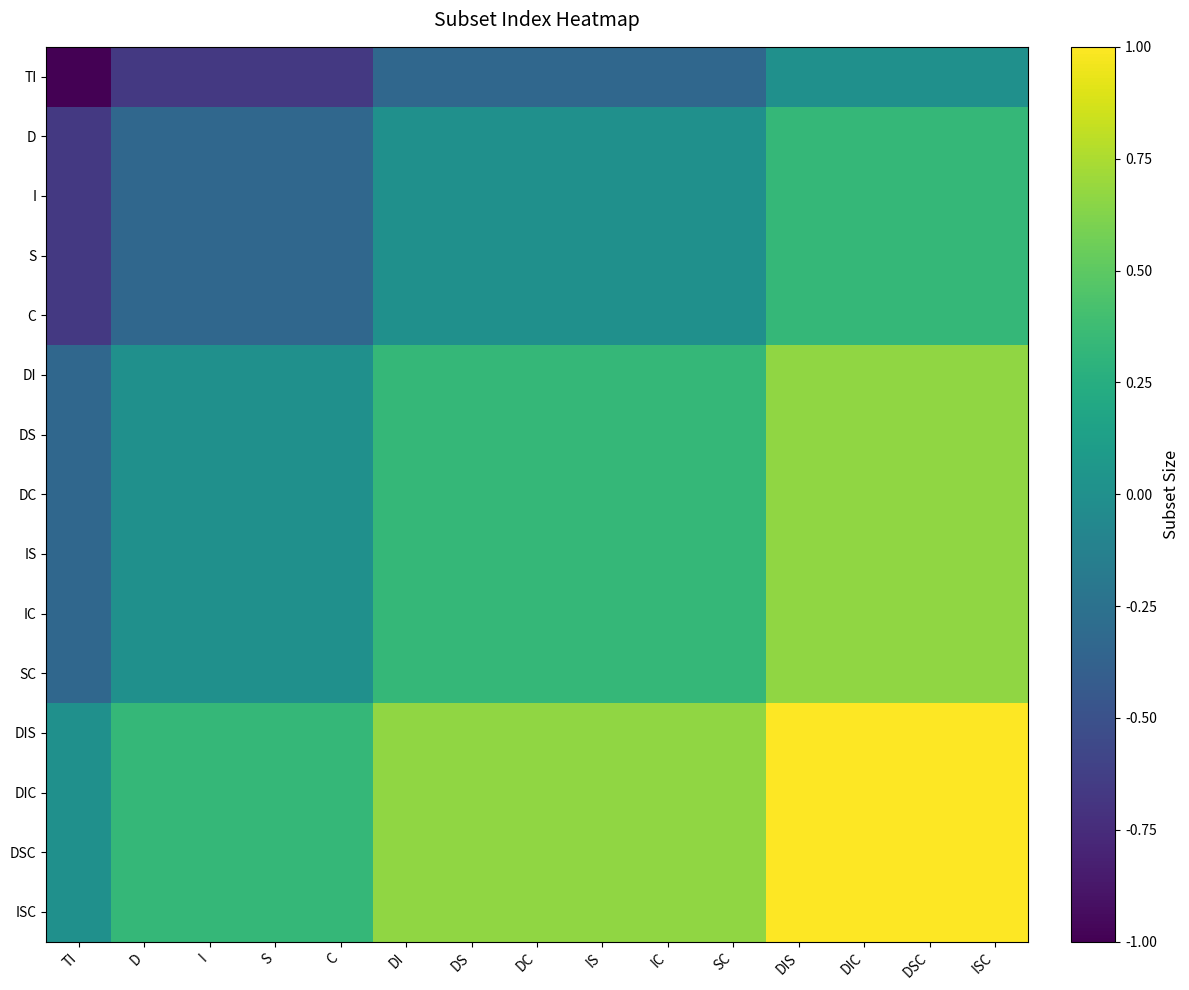

At how many categories does at least one series exceed 0?

14